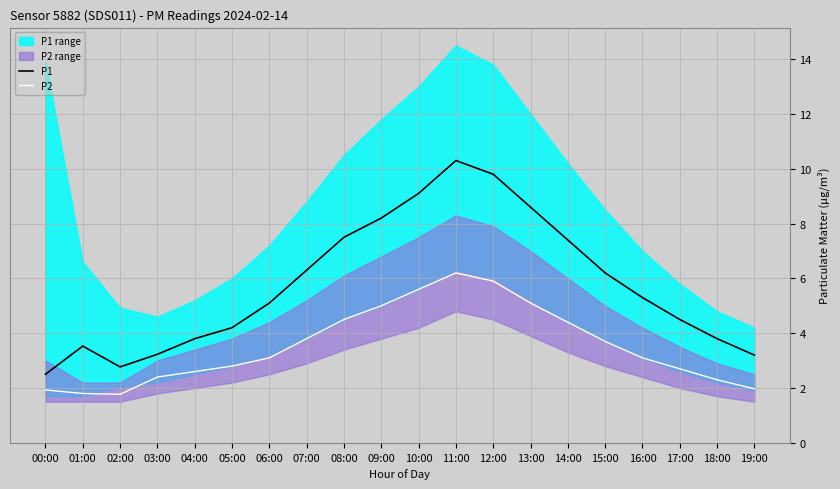

What is the difference between the highest and lowest values at 10:00?

3.5